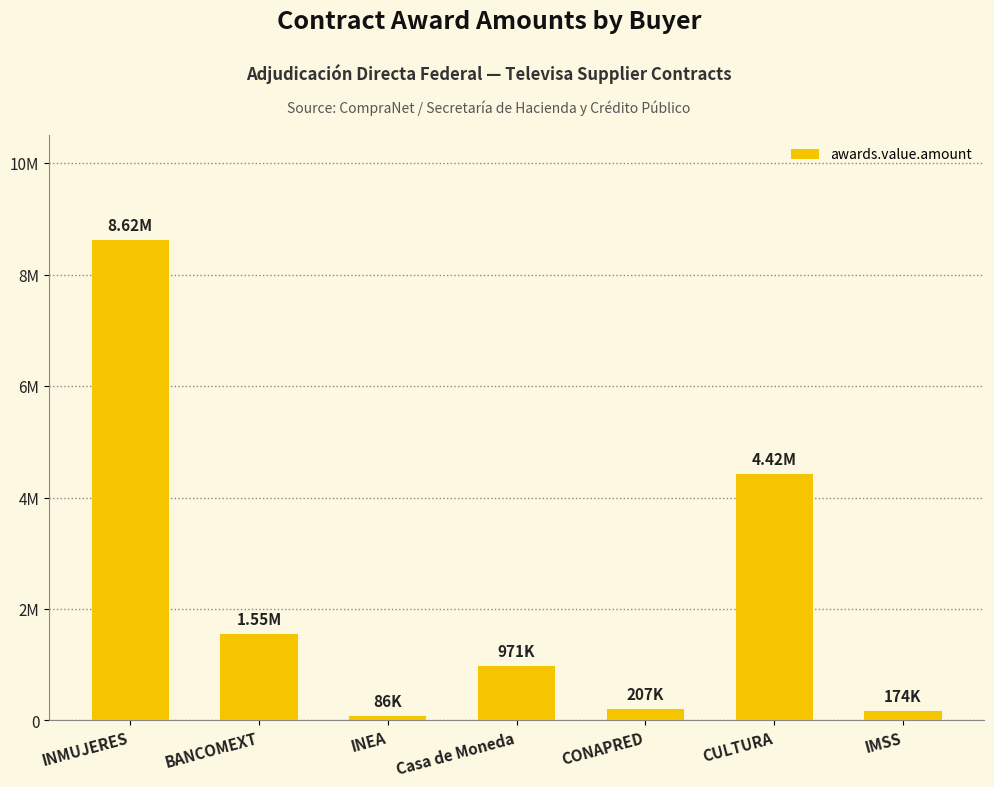

Are the bars horizontal?

No